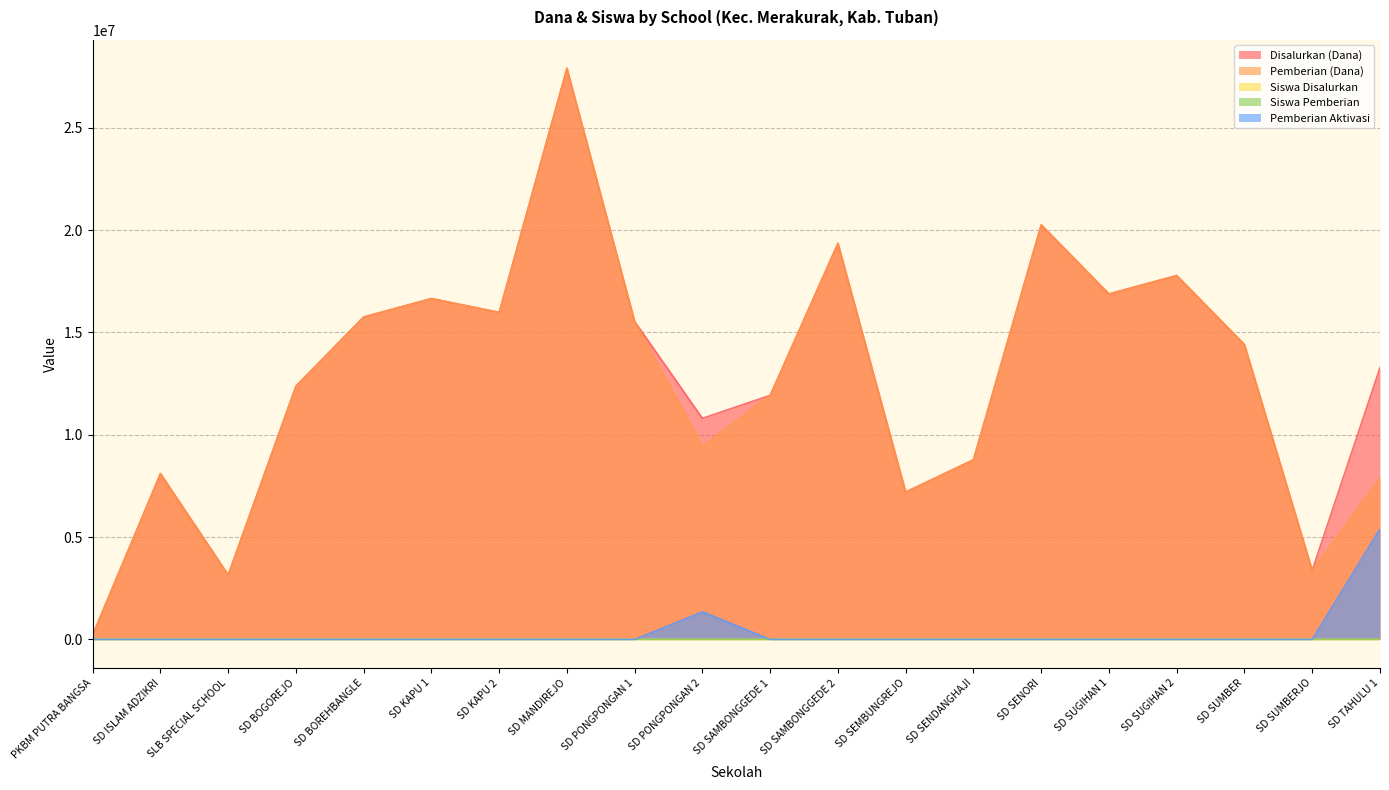

How many values in the Siswa Pemberian series are below 35?

9